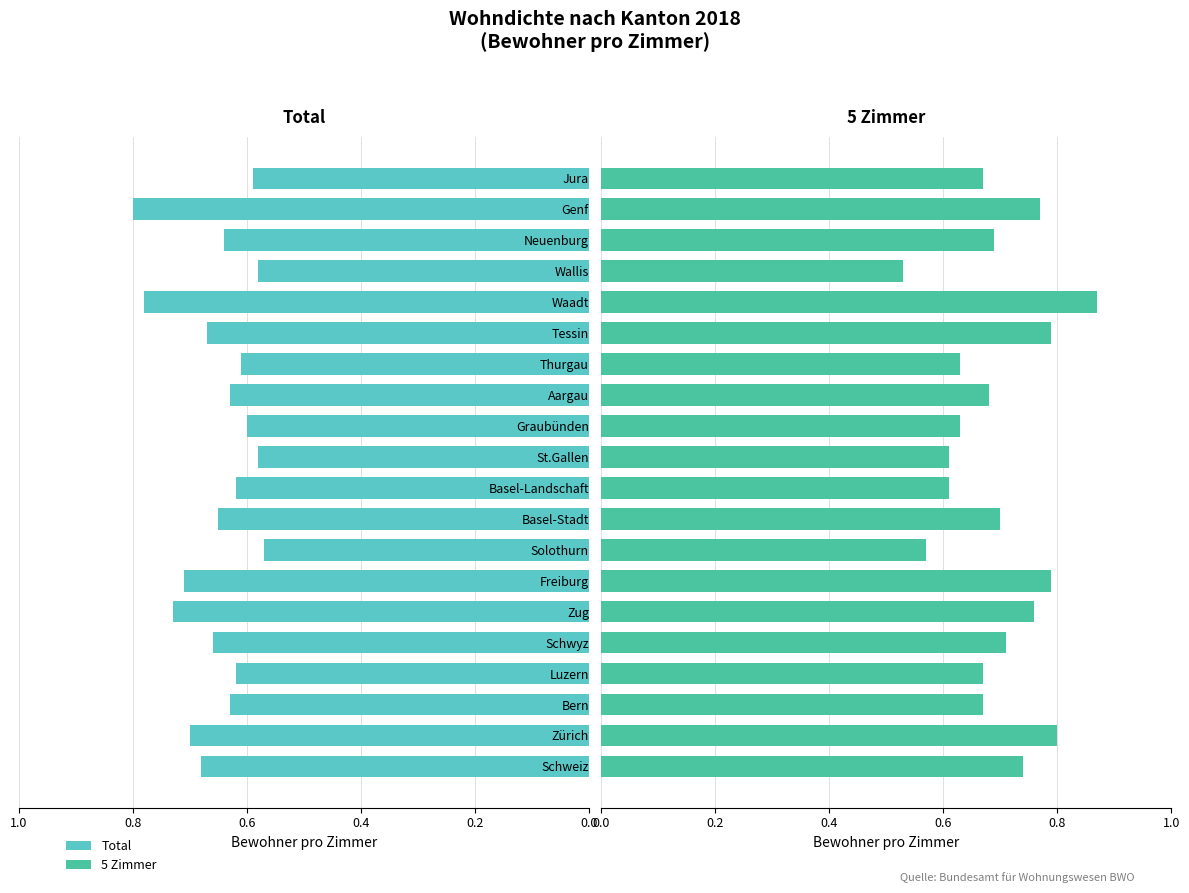

What is the minimum value for 5 Zimmer?

0.5